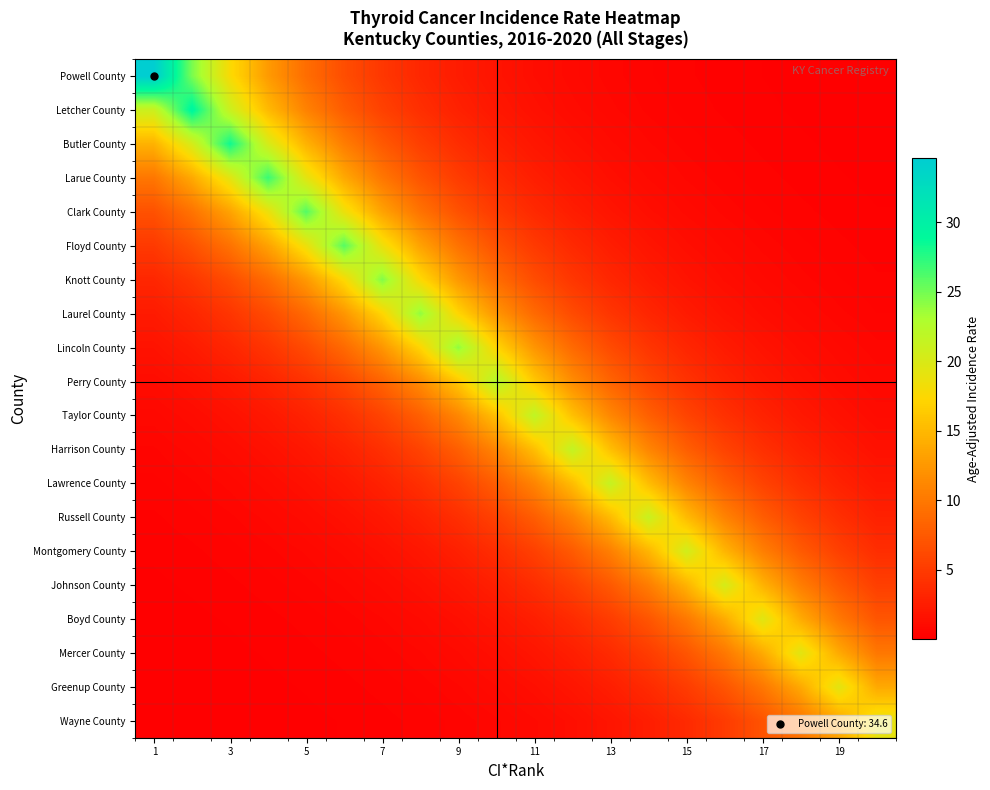

List the series in order of their peak value, highest first.

Powell County, Letcher County, Butler County, Larue County, Clark County, Floyd County, Knott County, Laurel County, Lincoln County, Perry County, Taylor County, Harrison County, Lawrence County, Russell County, Montgomery County, Johnson County, Boyd County, Mercer County, Greenup County, Wayne County